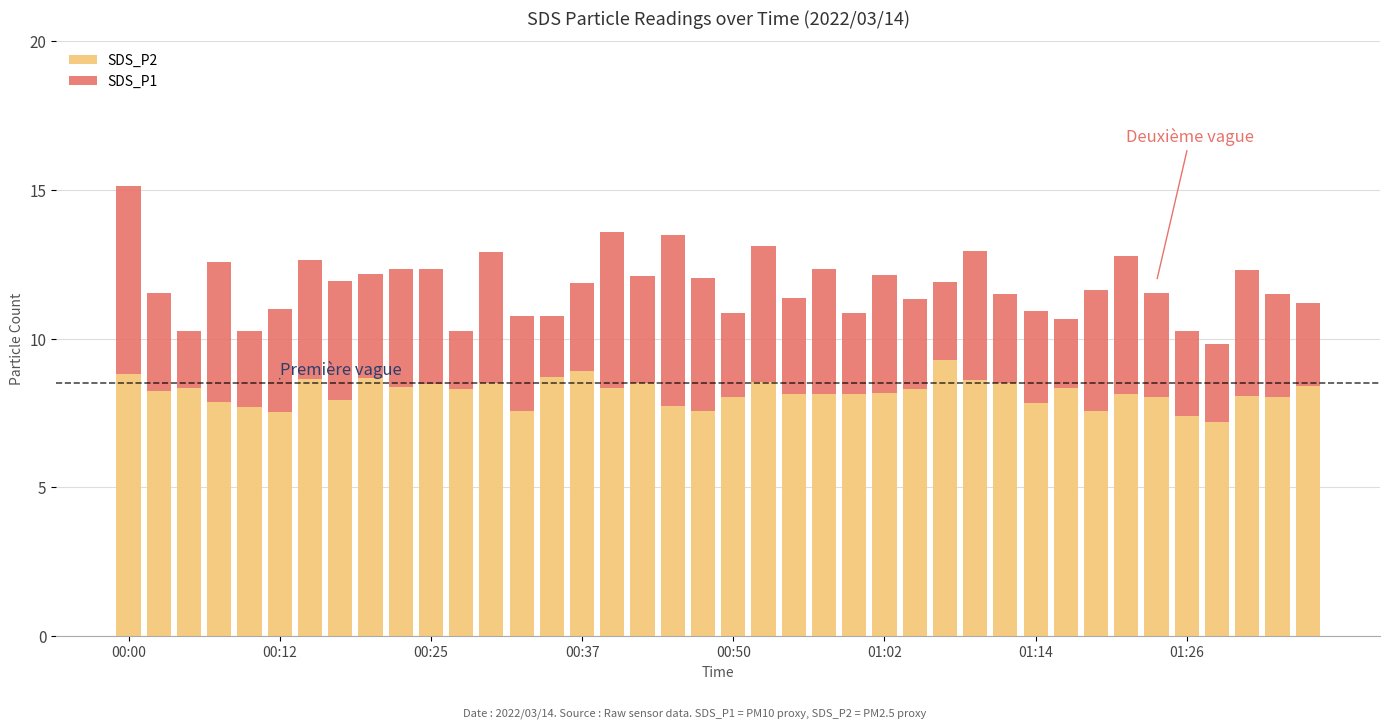

What is the difference between the maximum and minimum values in the SDS_P2 series?

2.1